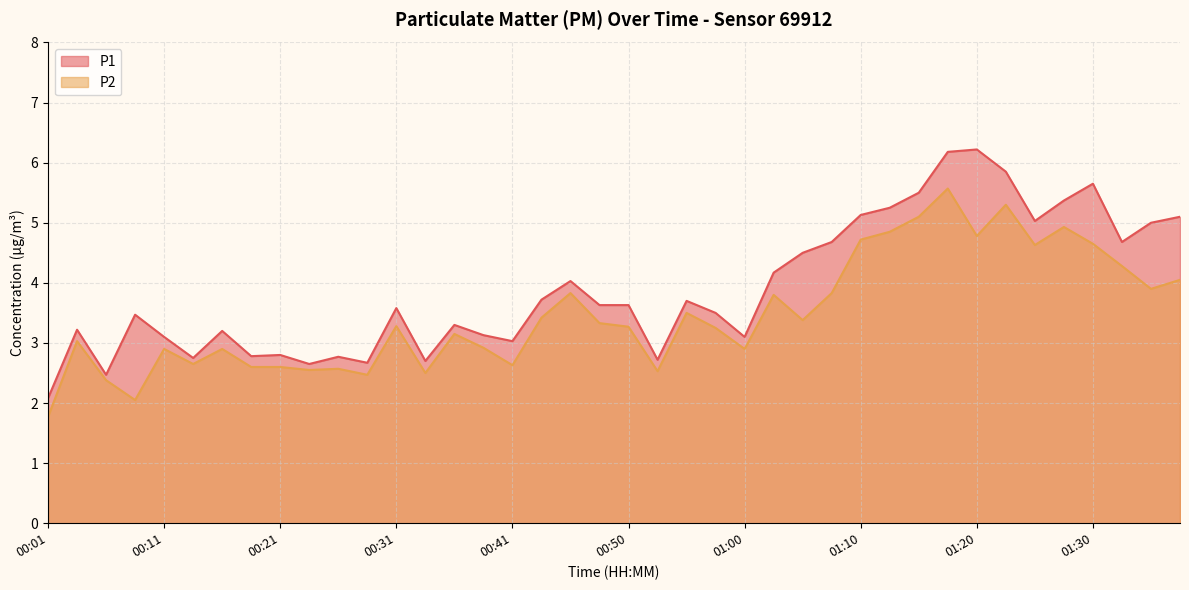

Rank the series by their maximum value, from lowest to highest.

P2, P1